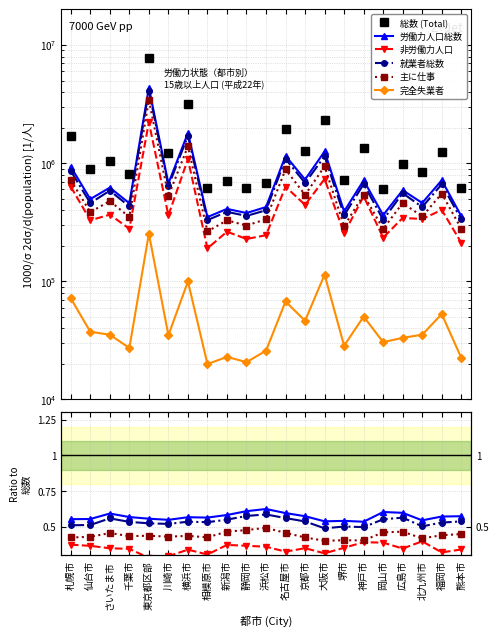

What is the average value of the 主に仕事 series?

0.4